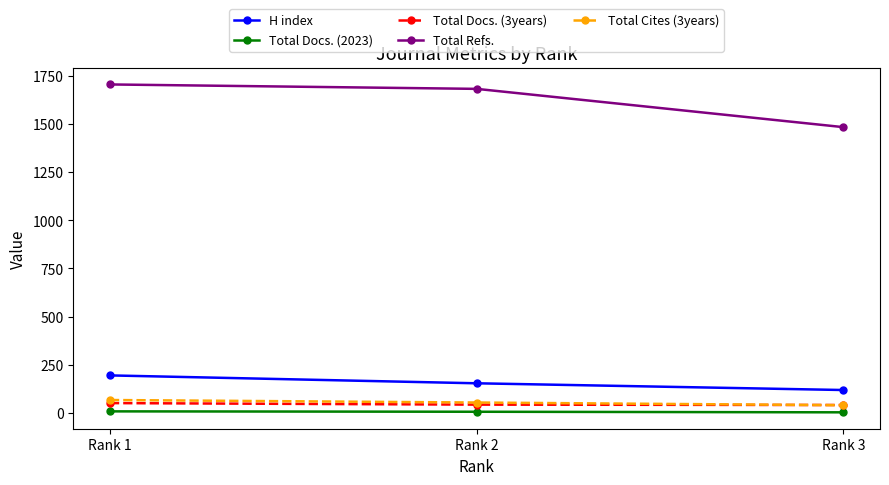

Which series has the widest spread of values?

Total Refs.